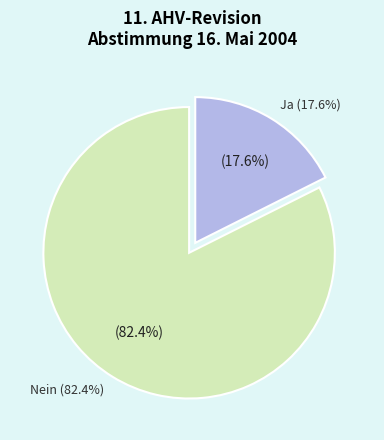

Which slice is the largest?

Nein